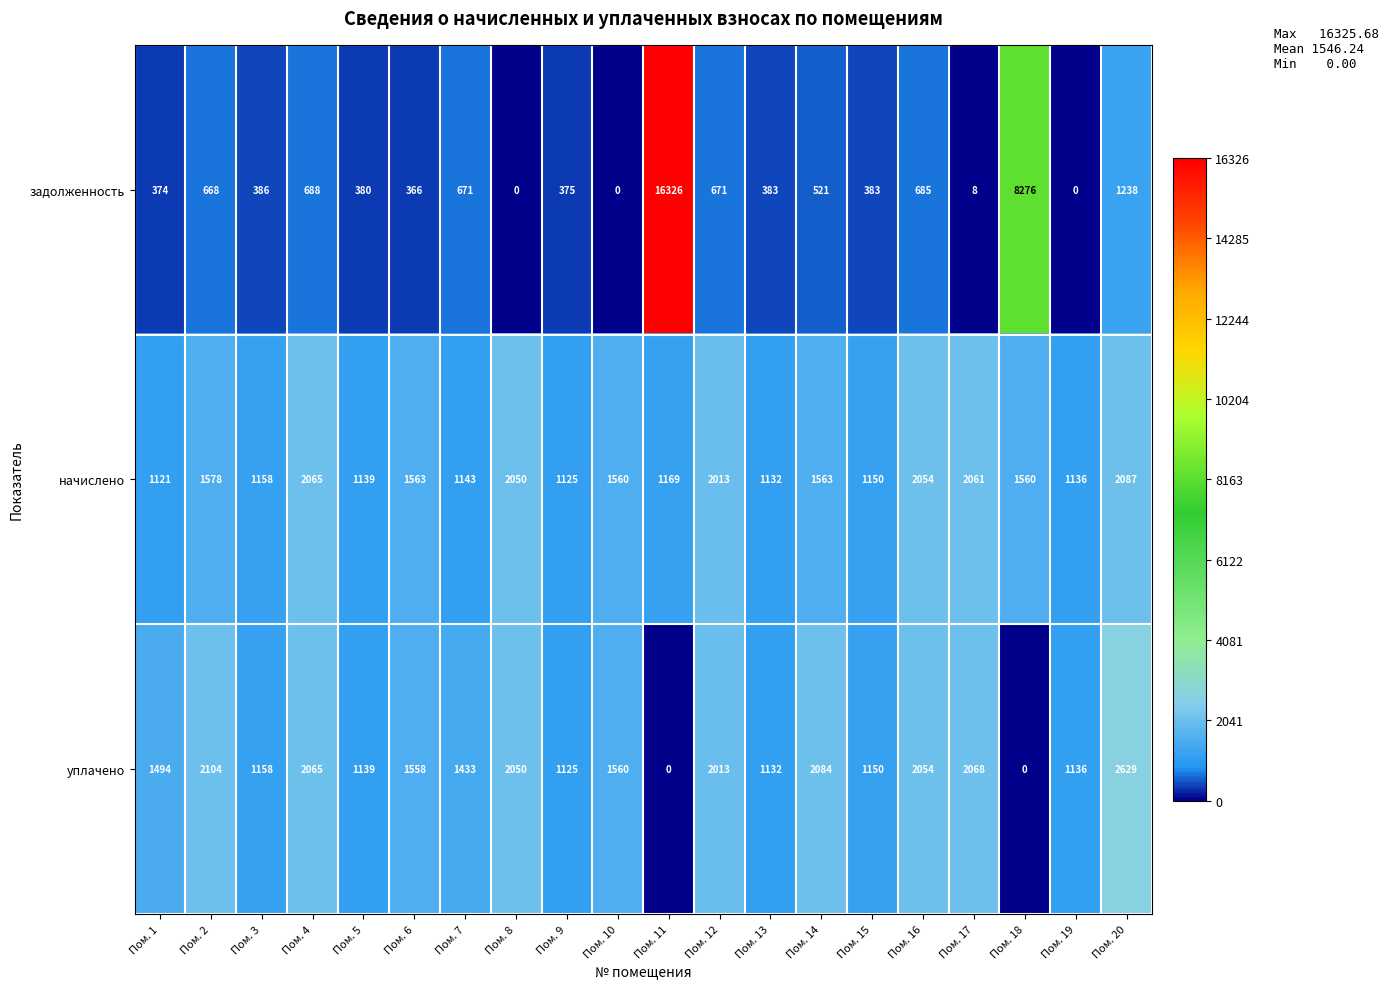

What is the difference between the задолженность values at Пом. 12 and Пом. 2?

3